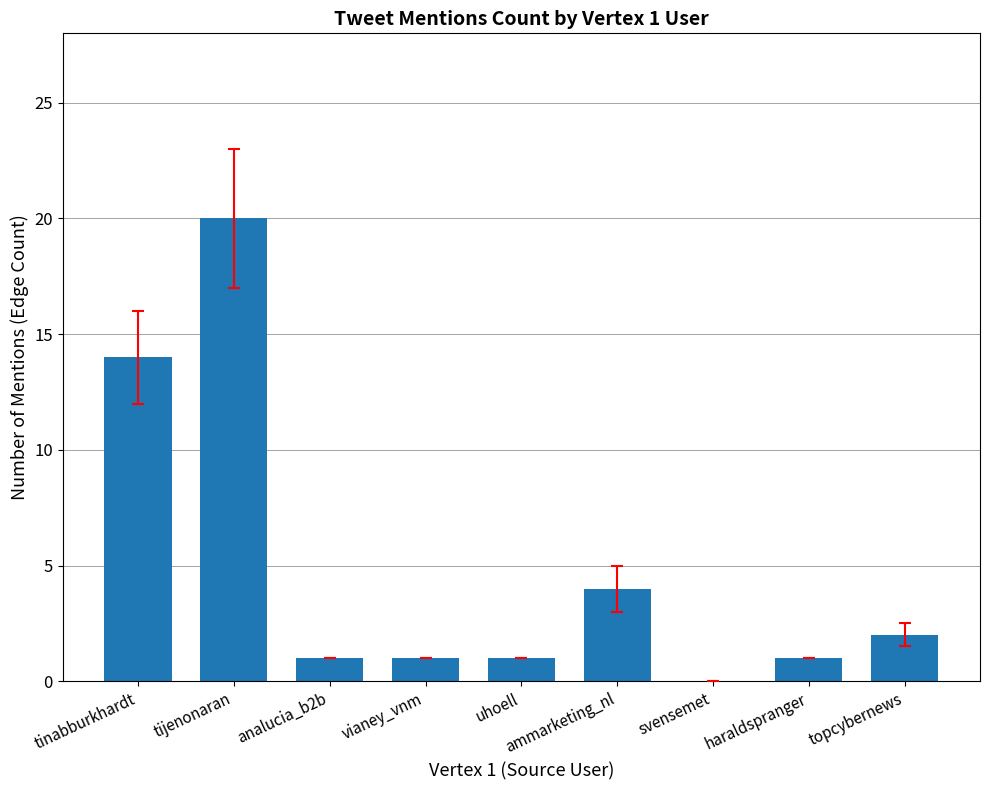

What is the sum of the values at tijenonaran and ammarketing_nl?

24